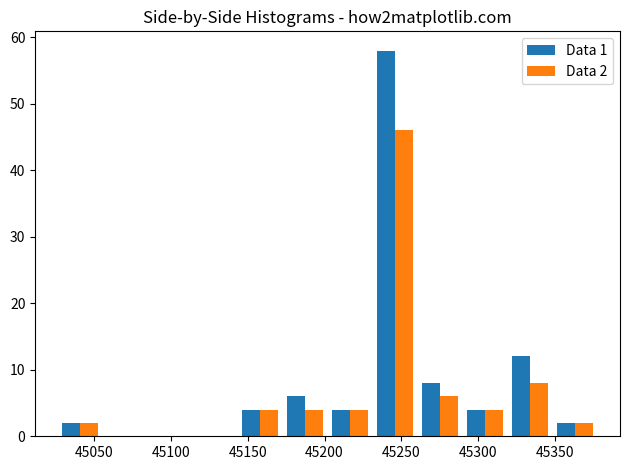

In the Data 1 series, which range on the x-axis has the tallest bar?

45230 to 45260